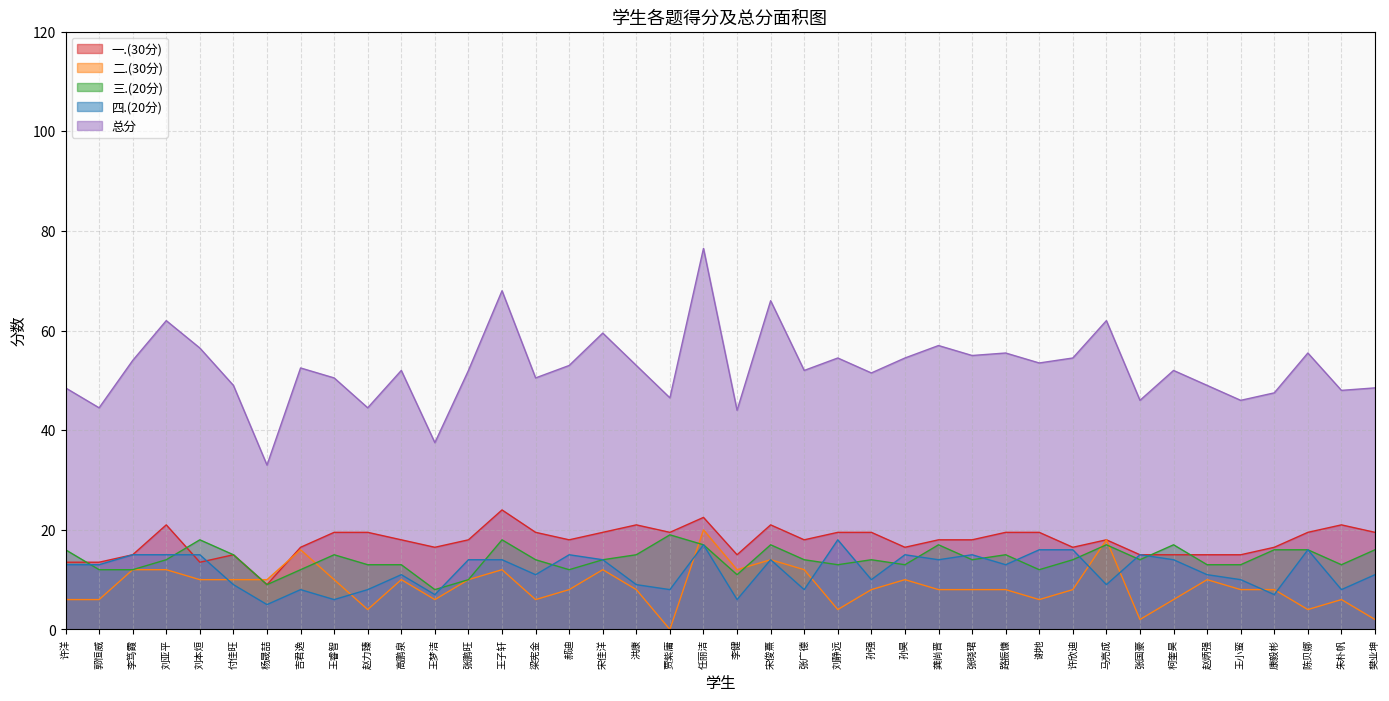

In 一.(30分), how many points are higher than both neighbors (excluding endpoints)?

8